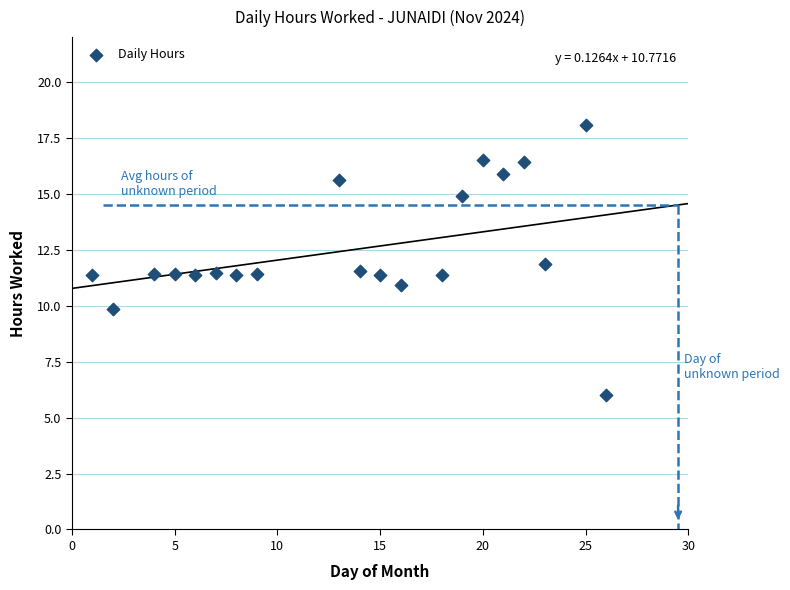

What is the range of Y values (max minus min)?

12.1